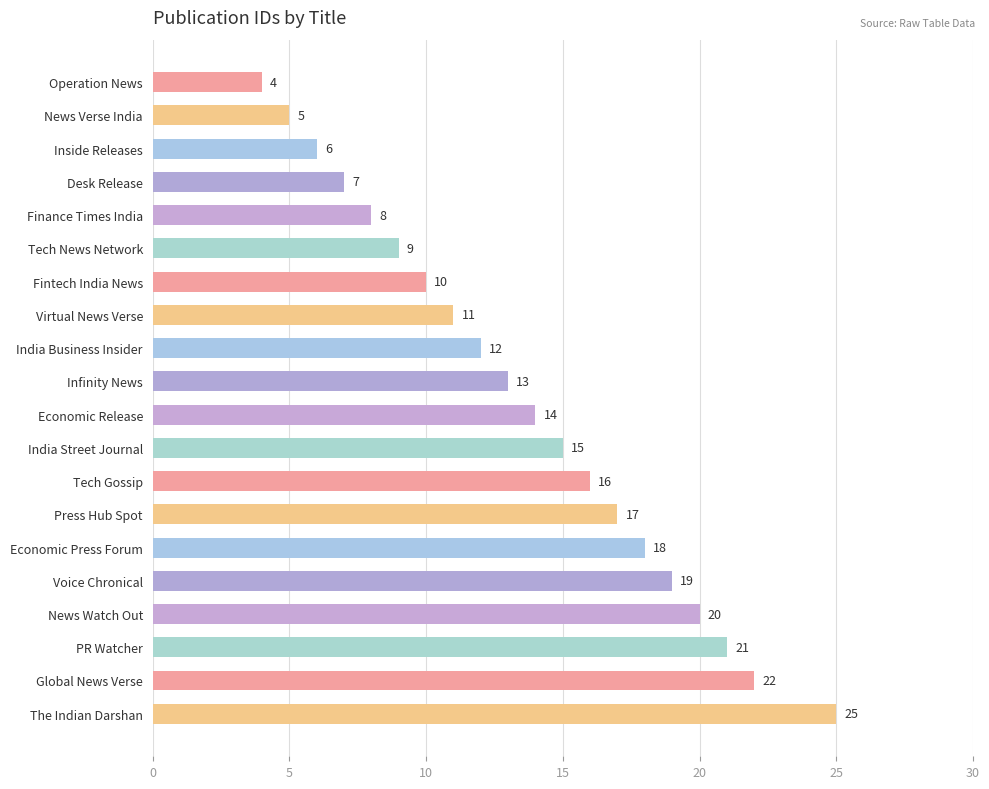

Which has a higher value, Economic Release or Tech News Network?

Economic Release